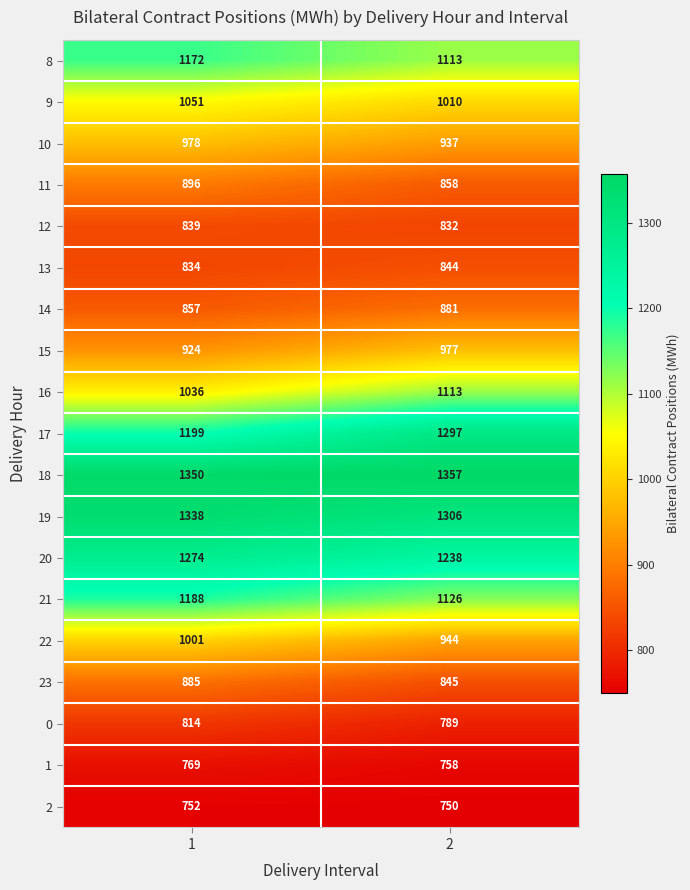

What is the difference between the 21 values at 1 and 2?

62